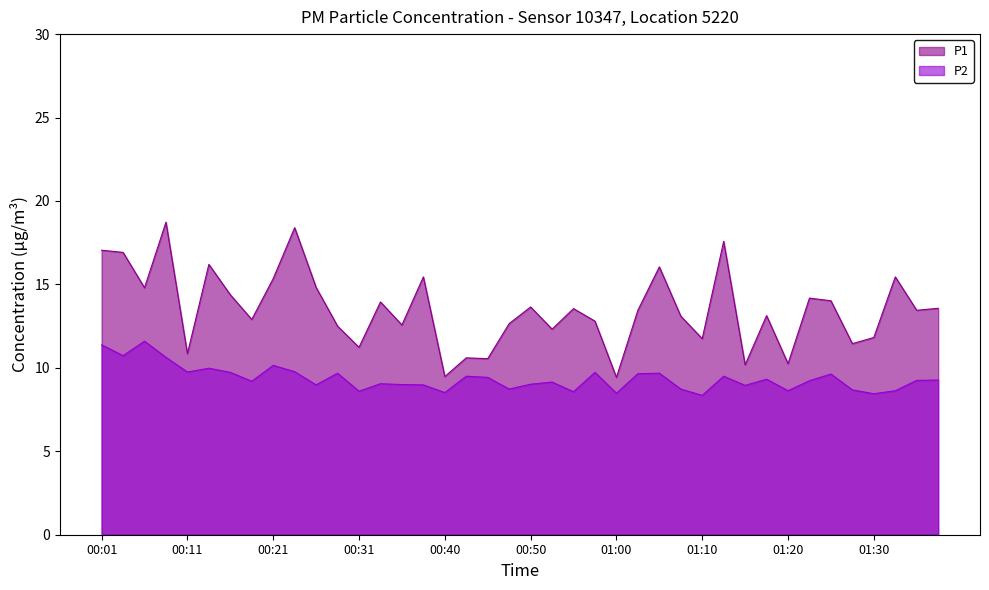

How many data points in P2 are above 9?

25